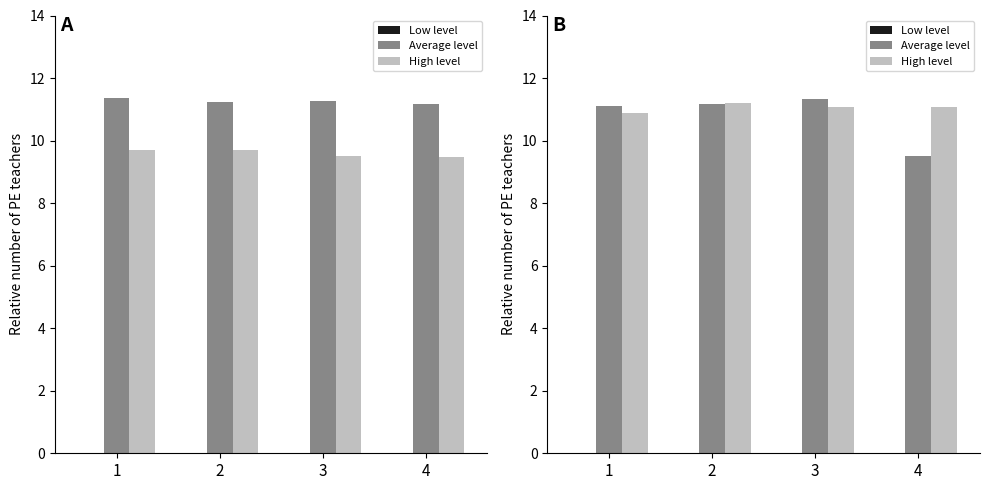

Which series has the widest spread of values?

Average level